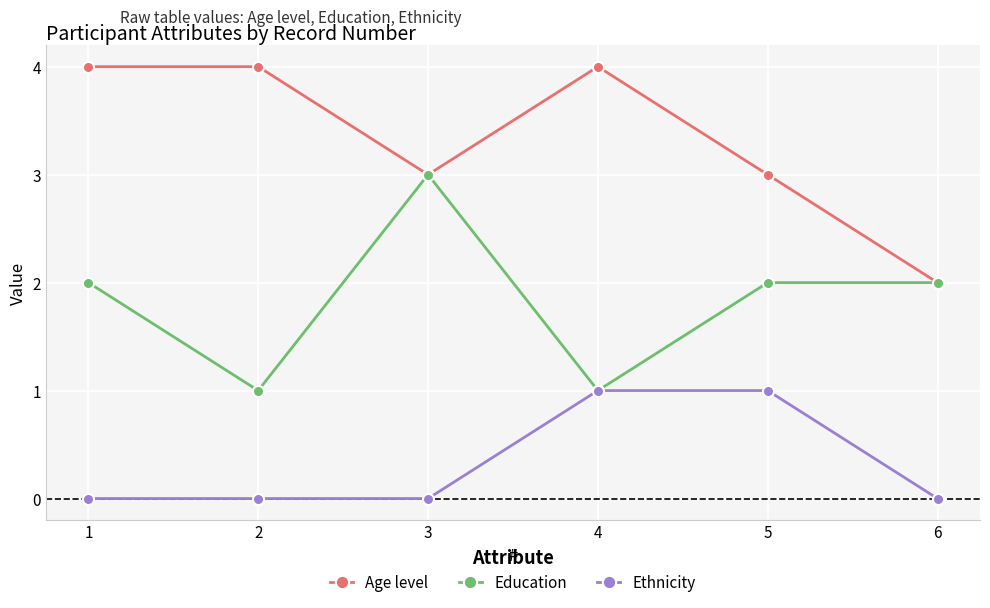

What is the total value across all series at 6?

4